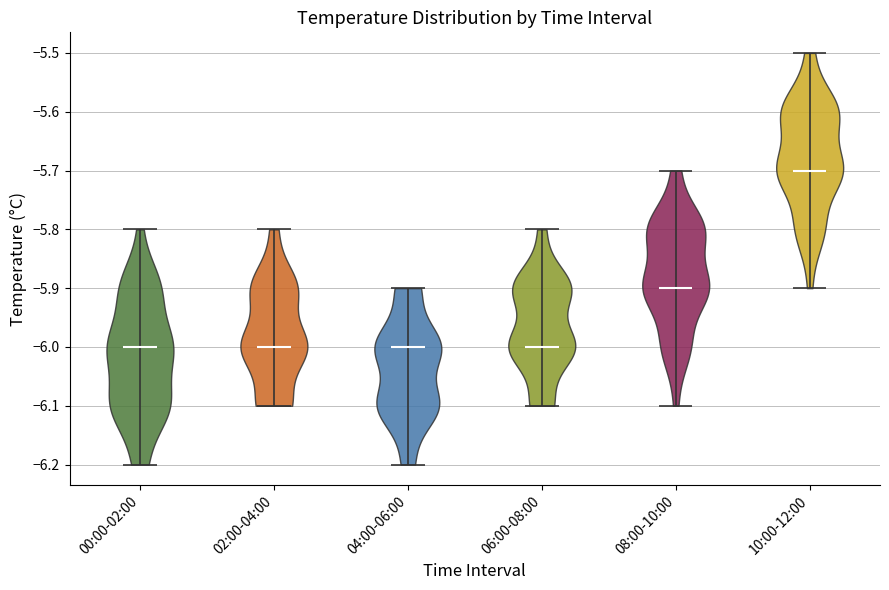

What is the highest point the violin for 00:00-02:00 reaches on the y-axis? The values are not printed on the chart, so give them approximately, as read against the axis.

-5.8